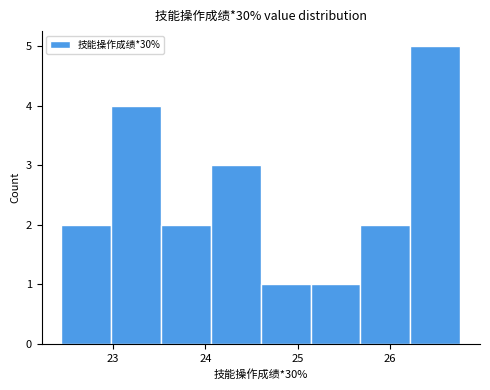

Reading left to right, transcribe this chart: for each bar, give the range it covers on the x-axis and its height. Neither the bar edges nor the heights are printed on the chart, so give them approximately, as read against the axes.

22.44 to 22.98: 2
22.98 to 23.52: 4
23.52 to 24.06: 2
24.06 to 24.60: 3
24.60 to 25.14: 1
25.14 to 25.68: 1
25.68 to 26.22: 2
26.22 to 26.76: 5